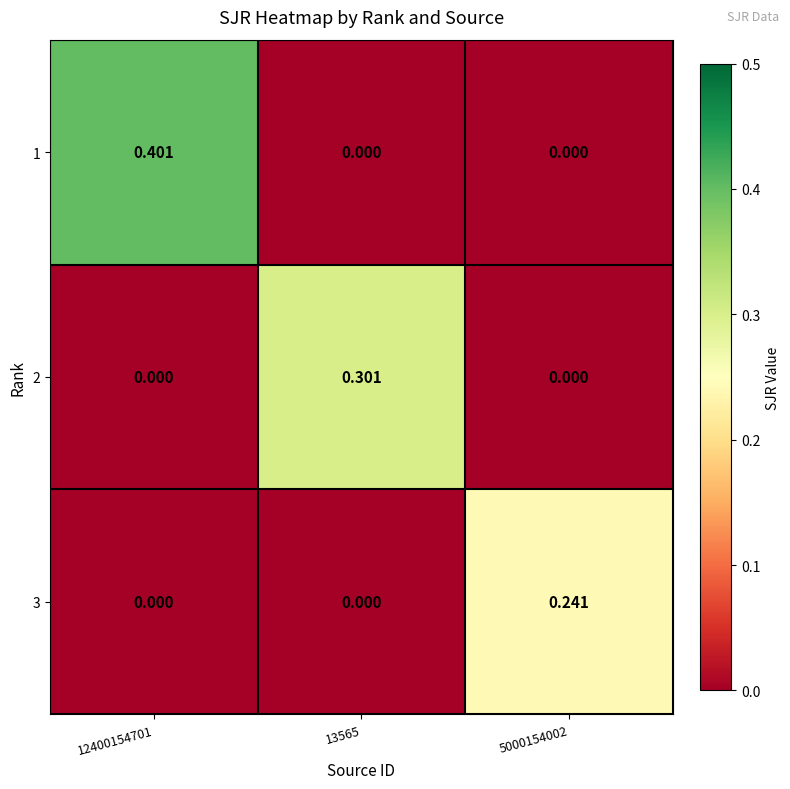

Which series changed the most between 13565 and 5000154002?

2